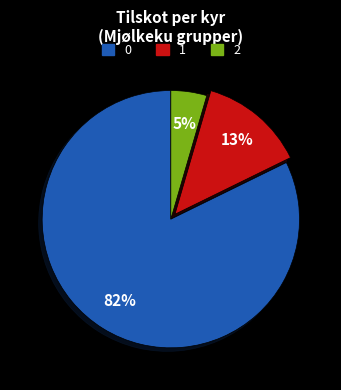

Does any single category account for the majority?

Yes